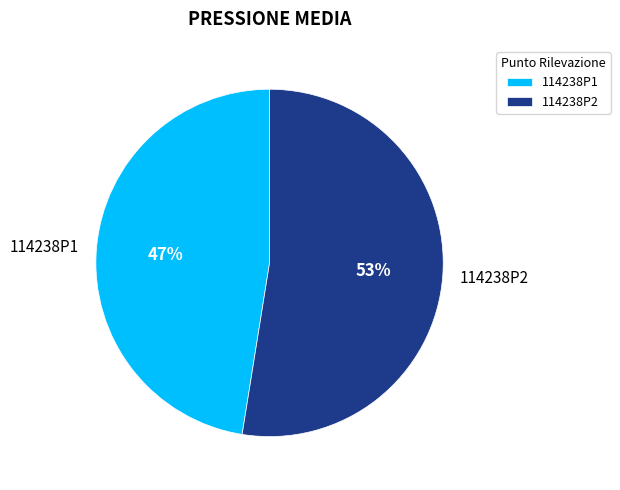

Approximately how many times larger is the value at 114238P2 compared to 114238P1?

1.1